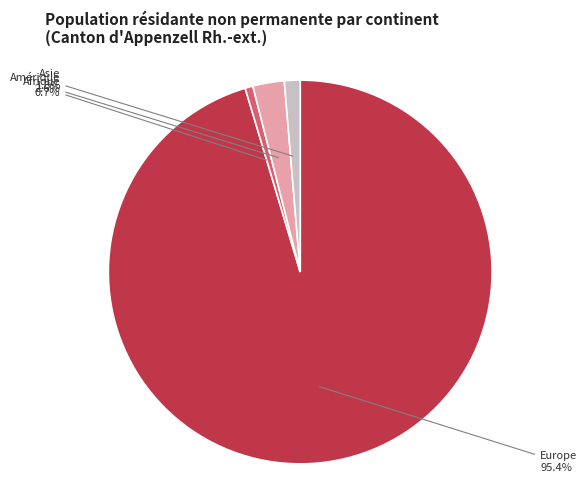

What is the largest slice in the pie chart?

Europe